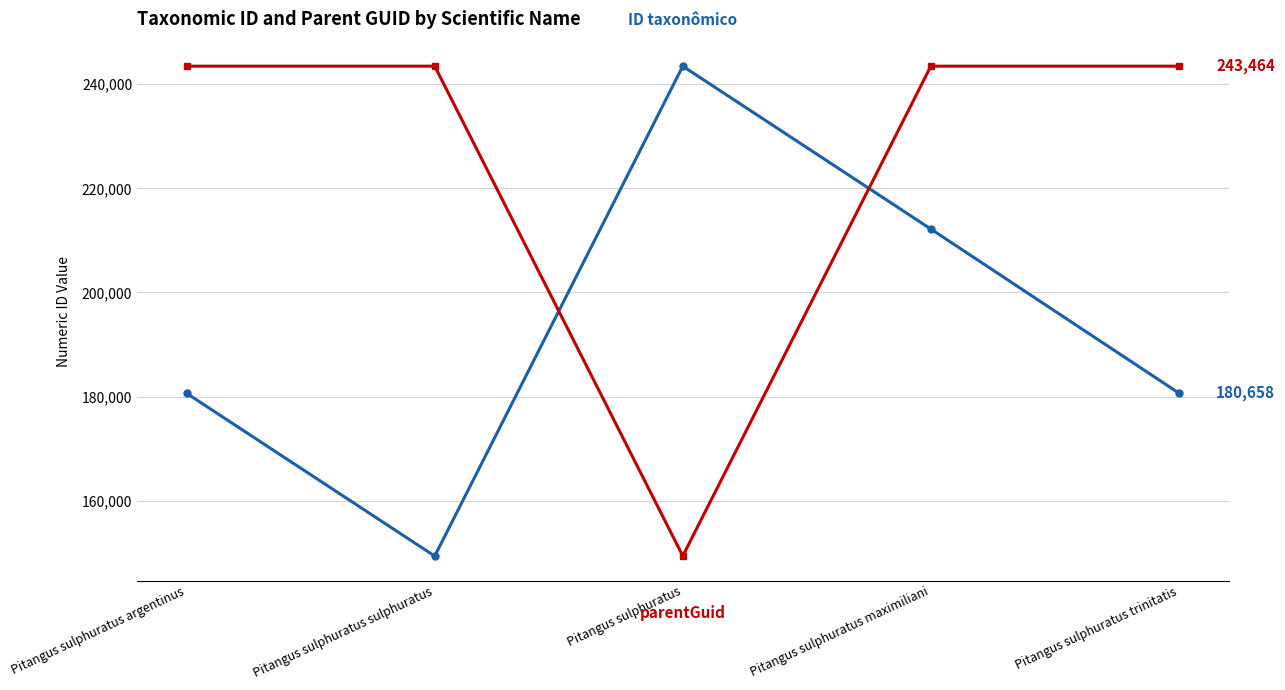

What is the spread (max minus min) of values at Pitangus sulphuratus trinitatis?

62806